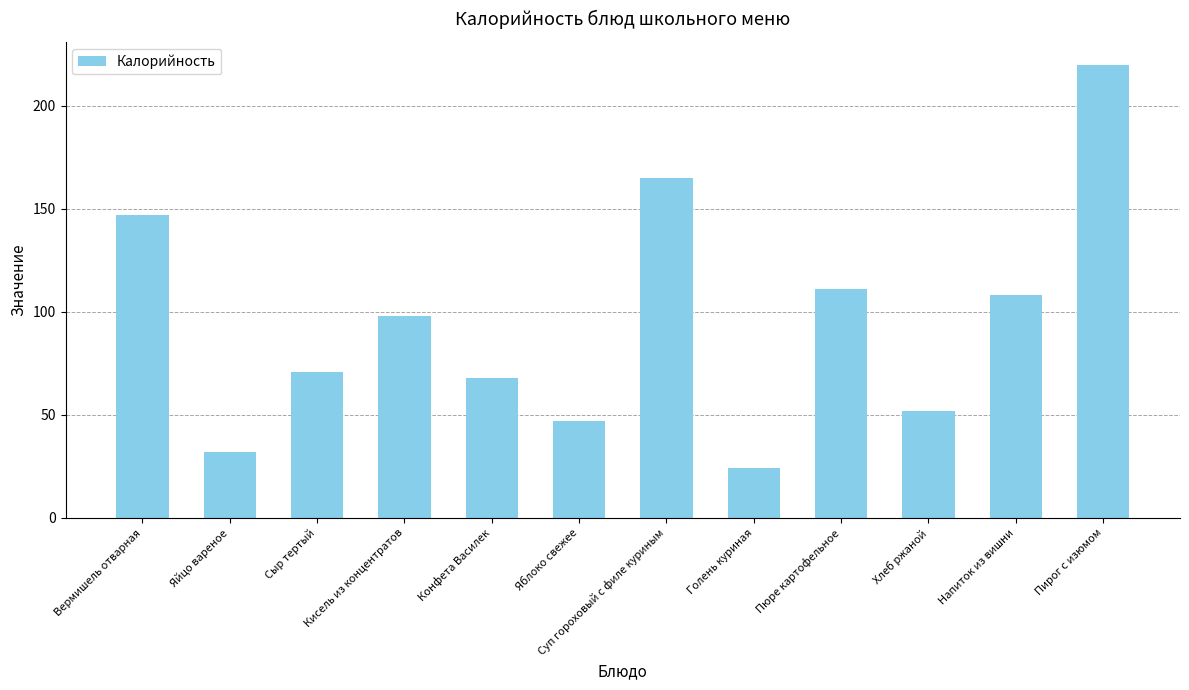

What is the label of the 11th bar from the left?

Напиток из вишни